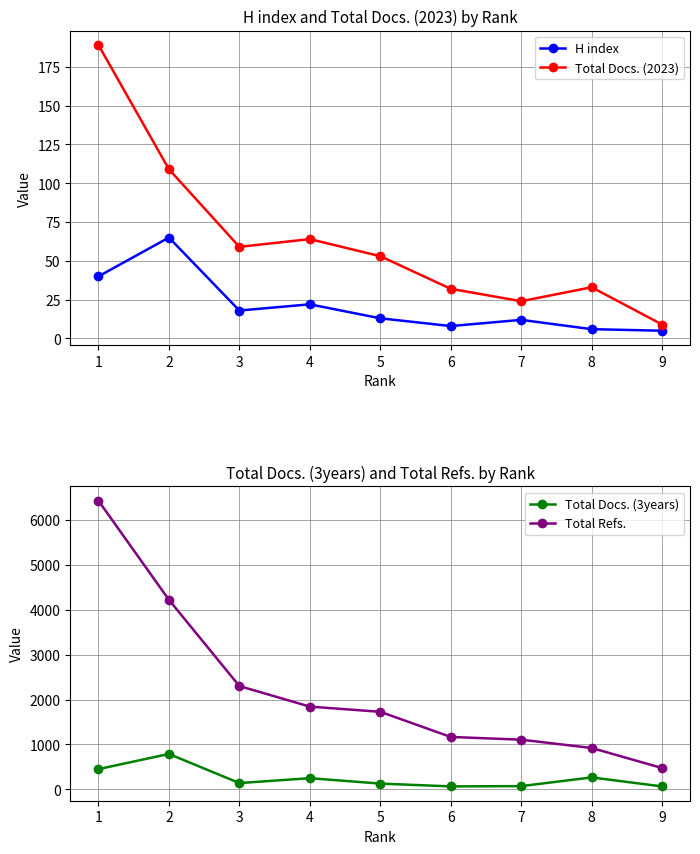

Where is Total Docs. (3years) nearest to the value 425?

1